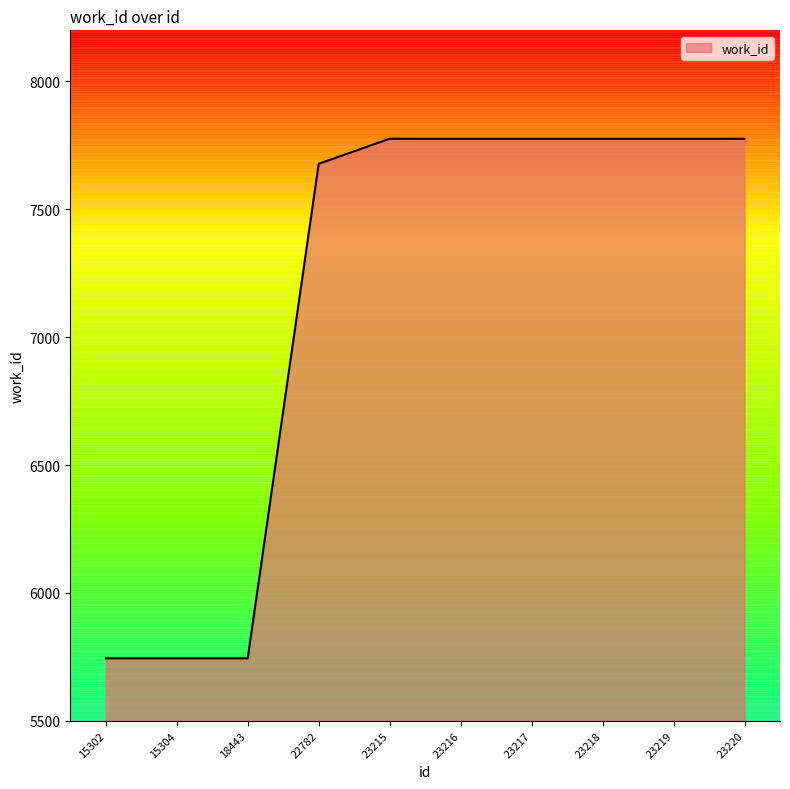

Reading right to left, list all the values displayed in this chart.

7776	7776	7776	7776	7776	7776	7678	5744	5744	5744